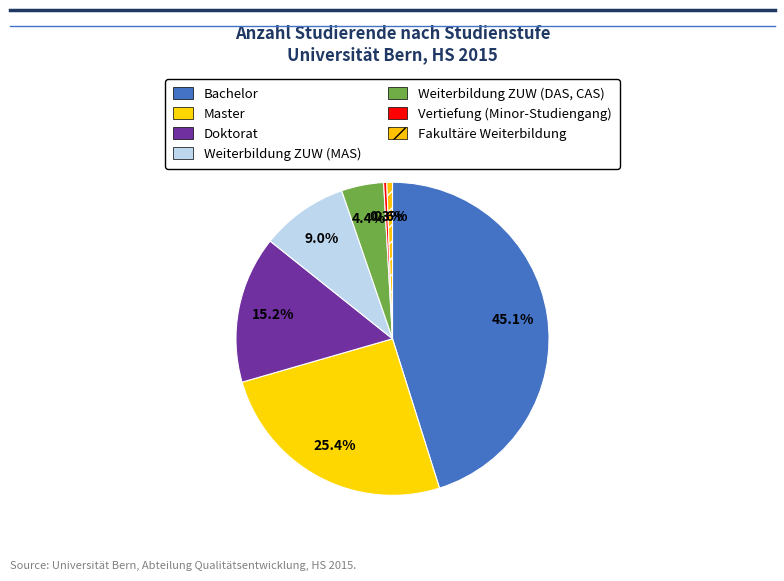

How many segments does this pie chart have?

7